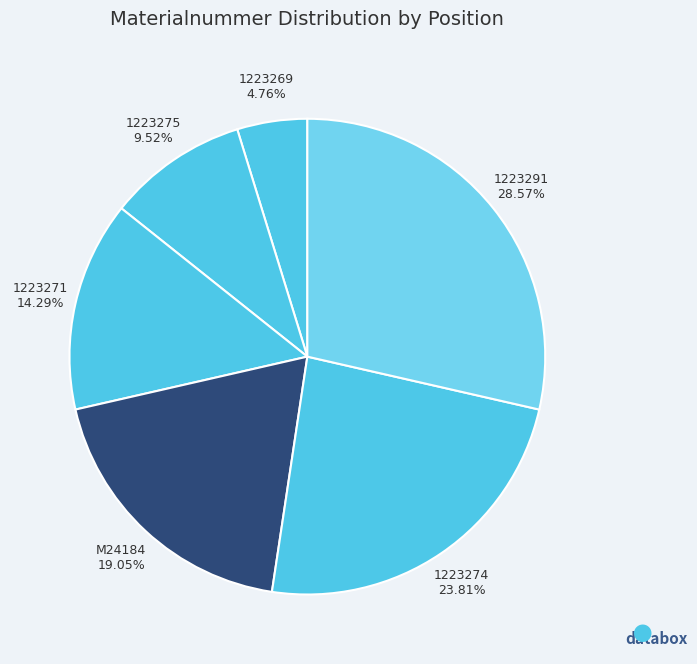

Count the number of slices in the pie.

6